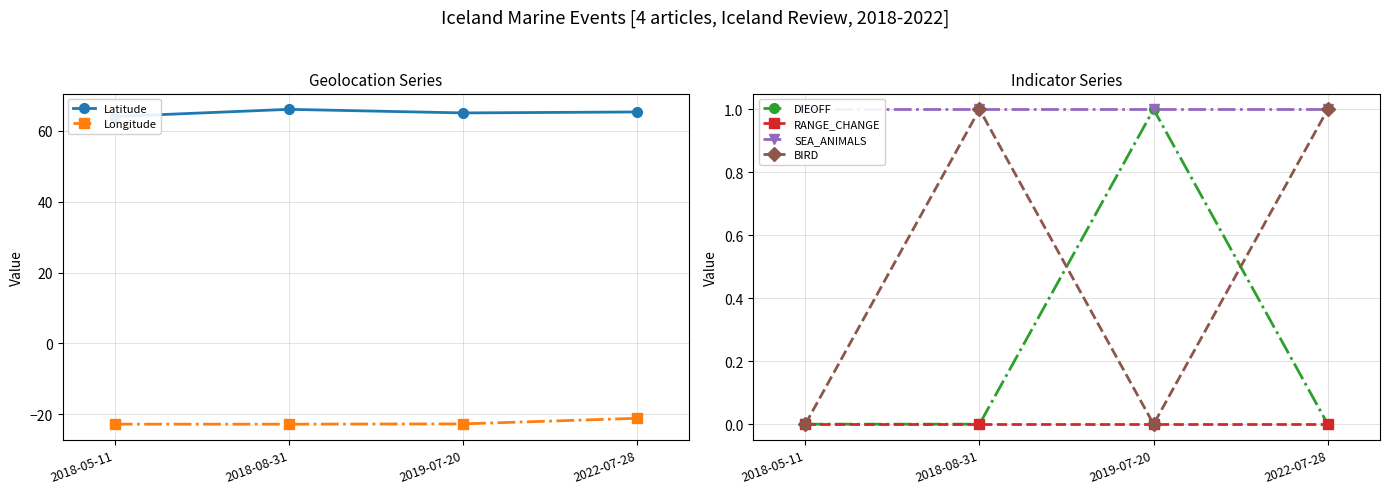

What is the smallest value displayed?

-22.8